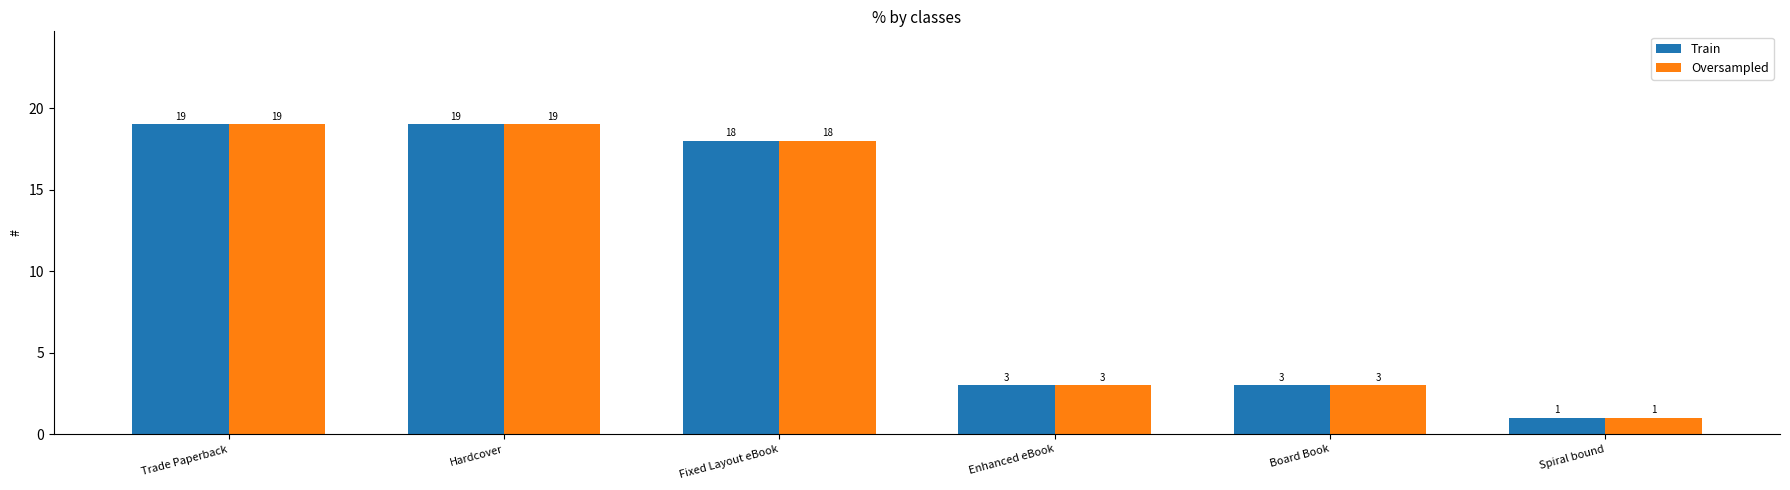

Reading left to right, what are all the values shown in this chart?

Train: 19	19	18	3	3	1
Oversampled: 19	19	18	3	3	1